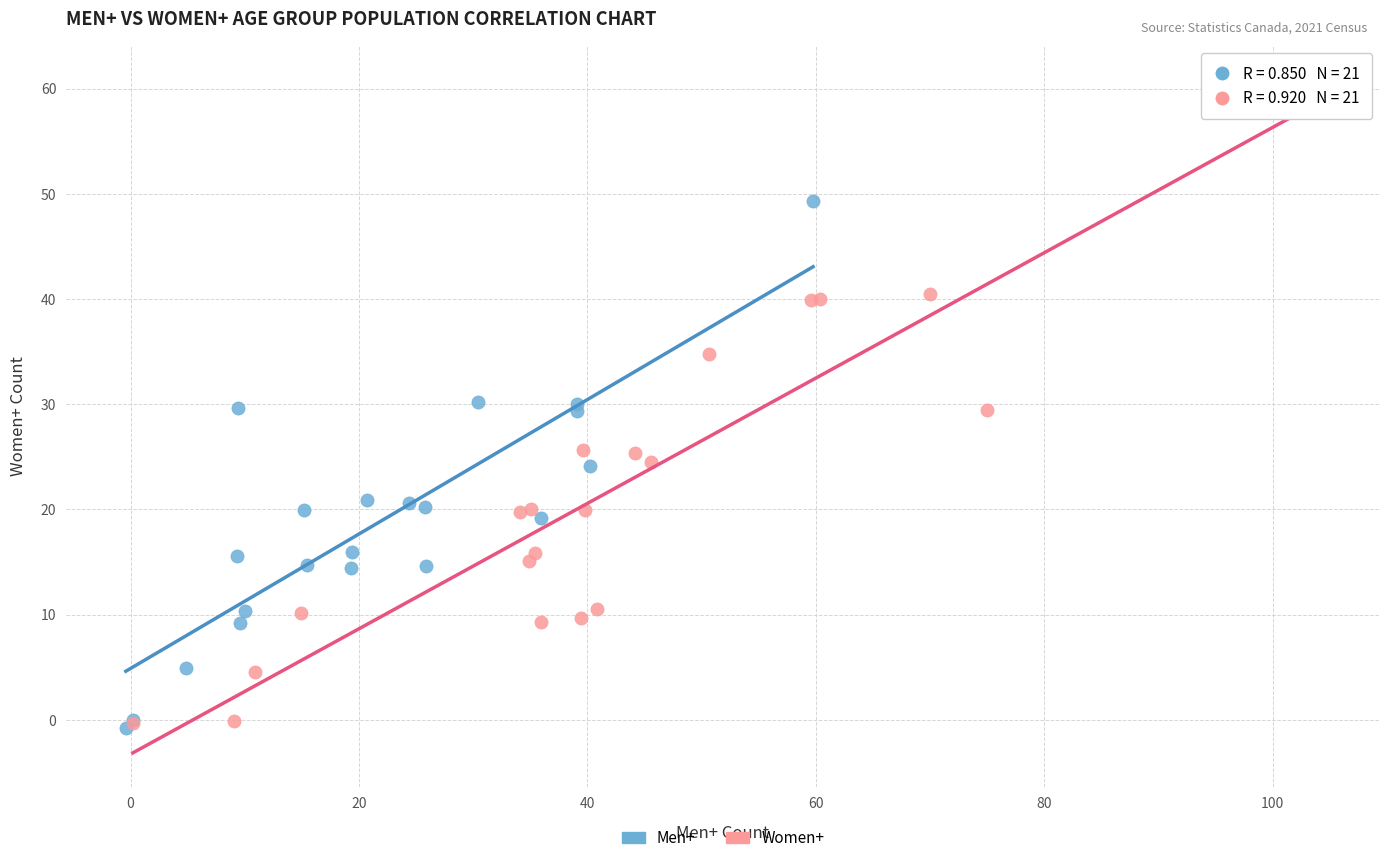

What are all the series names shown in the legend?

Men+, Women+